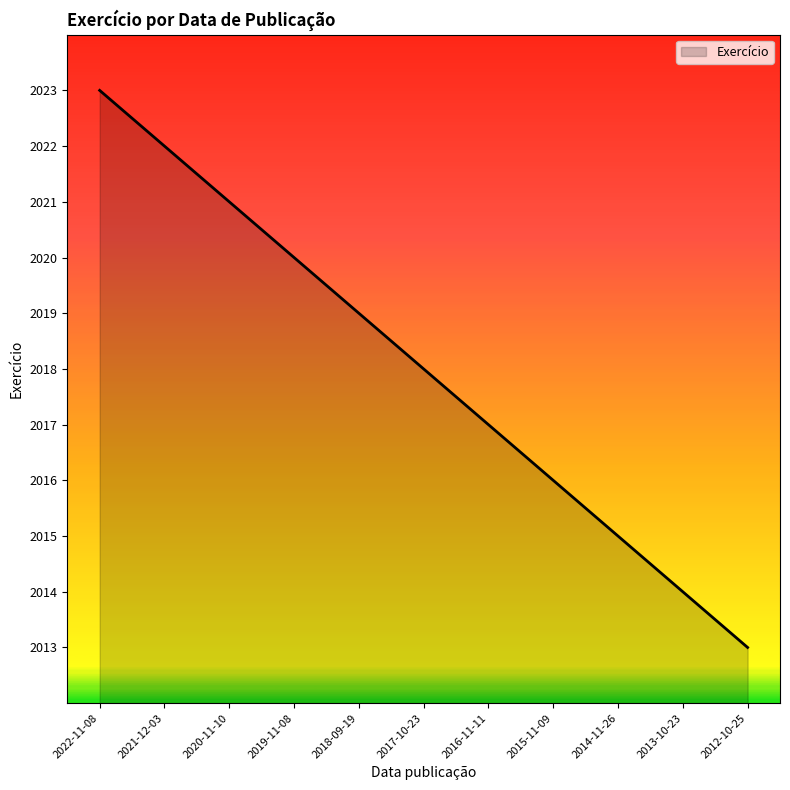

Which category has the highest value across all series?

2022-11-08